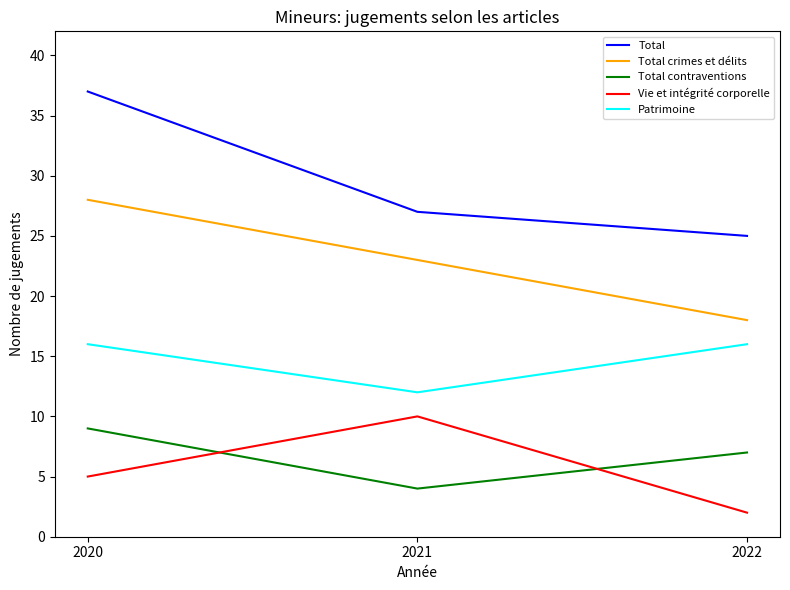

Which series has the widest spread of values?

Total